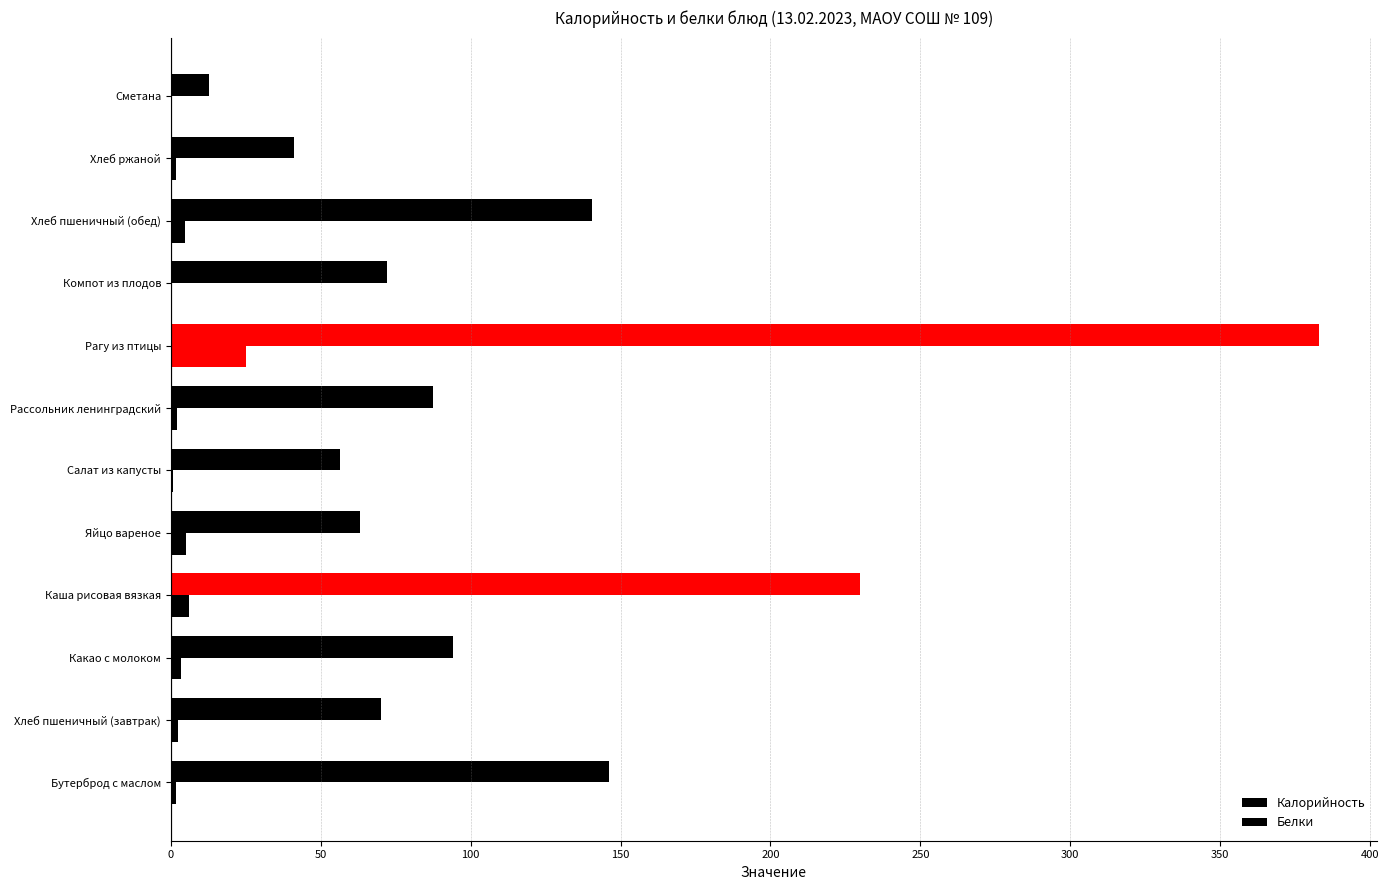

Which series has the largest total across all categories?

Калорийность